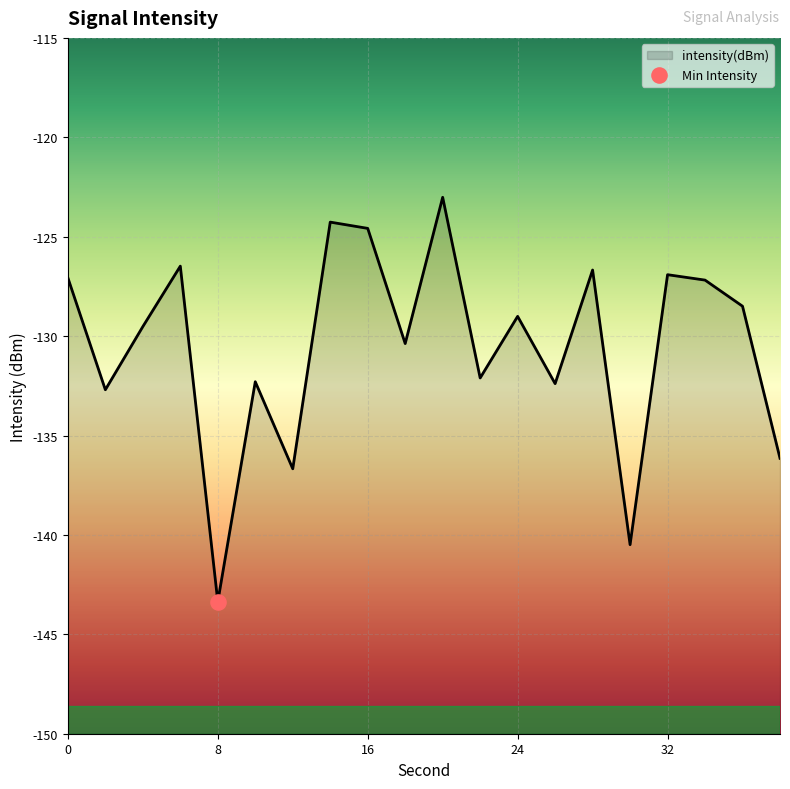

Which has a higher value, 36 or 12?

36